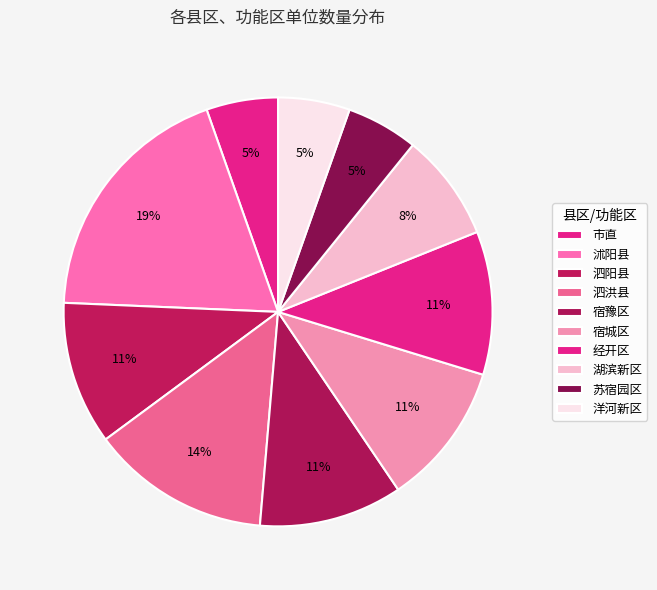

To the nearest percent, what percentage of the pie is 泗洪县?

14%